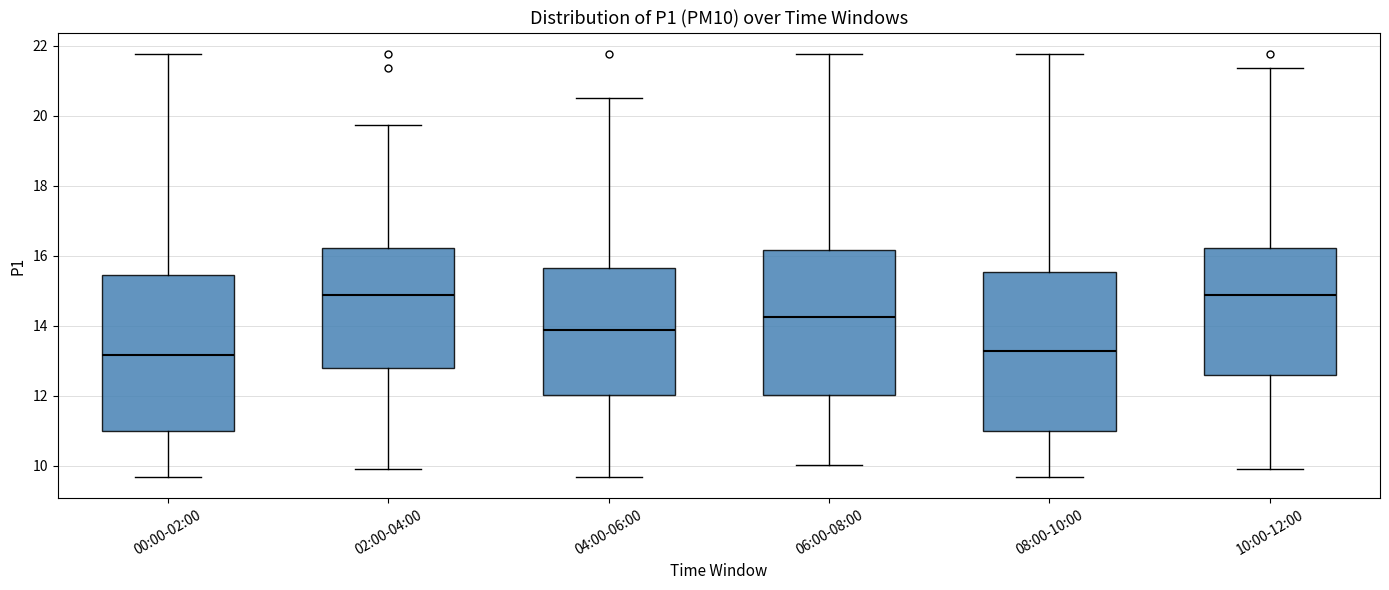

Reading left to right, read every box against the y-axis: the position of its median line, the range the box covers, and the ends of its whiskers. The values are not printed on the chart, so give them approximately, as read against the axis.

00:00-02:00: median 13.2, box 11.0 to 15.4, whiskers 9.6 to 21.8
02:00-04:00: median 14.8, box 12.8 to 16.2, whiskers 10.0 to 19.8
04:00-06:00: median 13.8, box 12.0 to 15.6, whiskers 9.6 to 20.6
06:00-08:00: median 14.2, box 12.0 to 16.2, whiskers 10.0 to 21.8
08:00-10:00: median 13.2, box 11.0 to 15.6, whiskers 9.6 to 21.8
10:00-12:00: median 14.8, box 12.6 to 16.2, whiskers 10.0 to 21.4